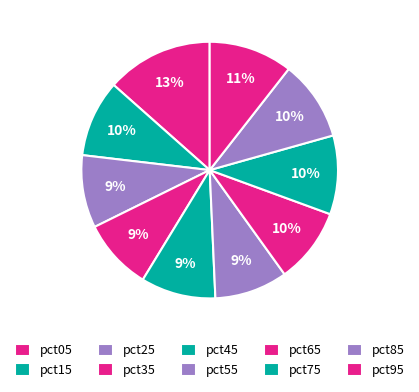

What is the smallest slice in the pie chart?

pct35